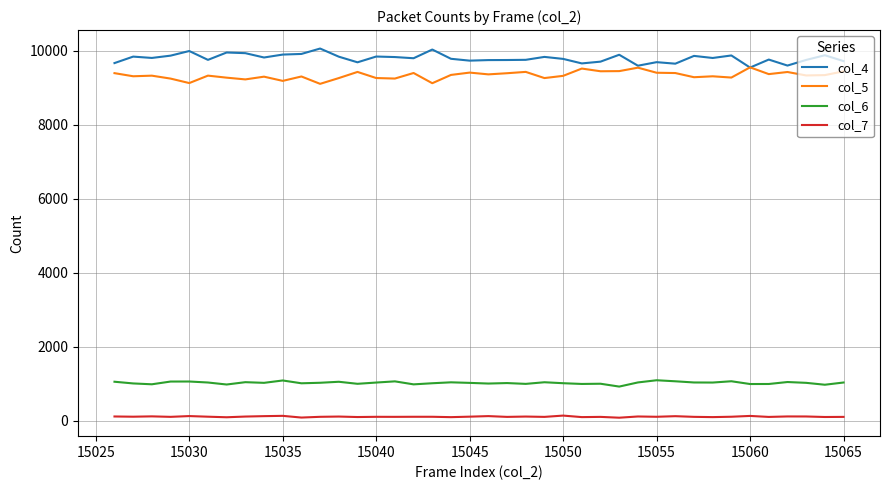

Which series has the largest total across all categories?

col_4